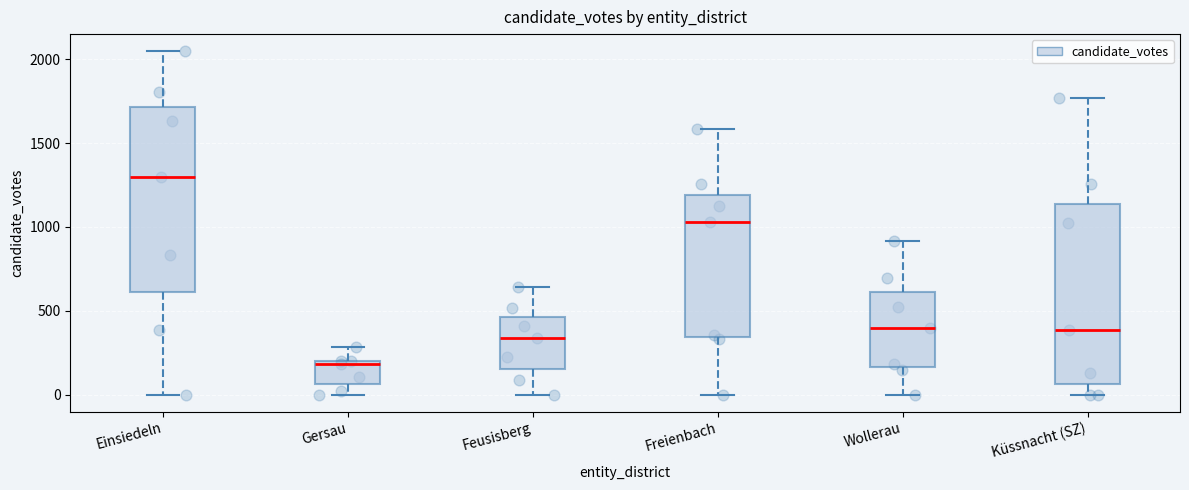

Which box's median line is the highest?

Einsiedeln